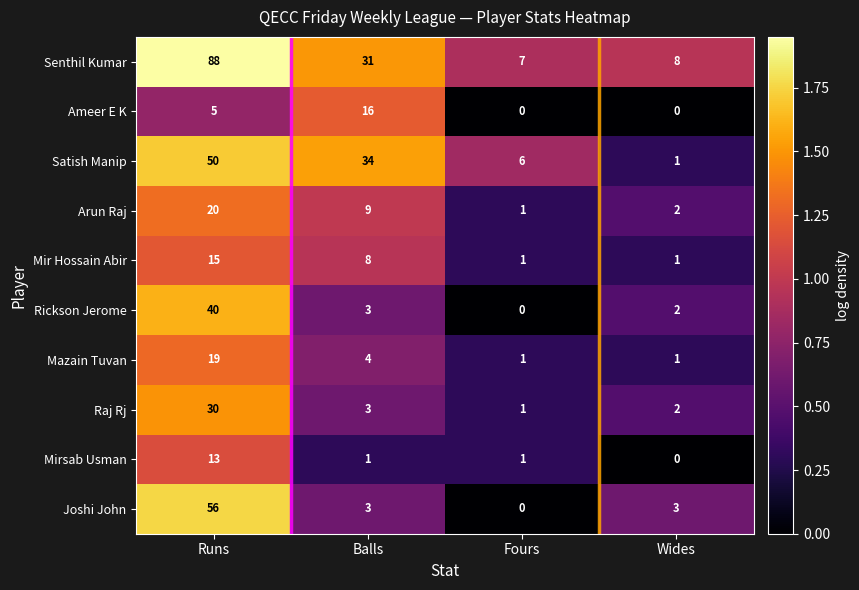

Rank the categories by Arun Raj value from lowest to highest.

Fours, Wides, Balls, Runs